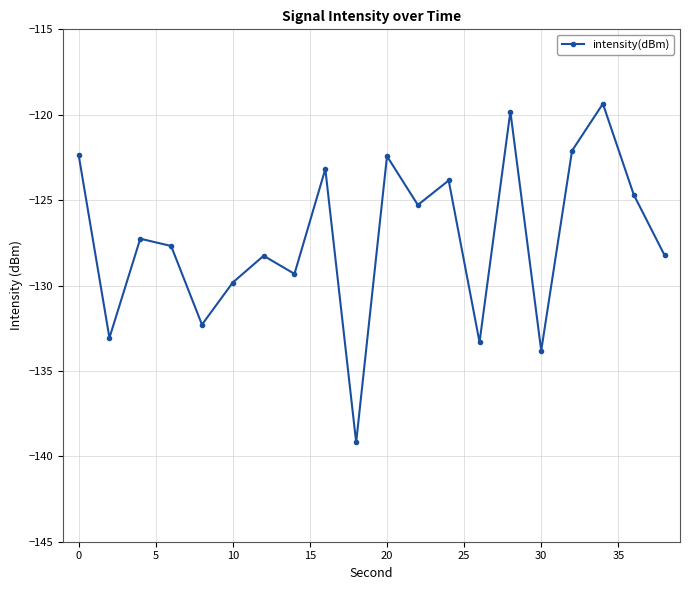

What is the minimum value shown in the chart?

-139.2